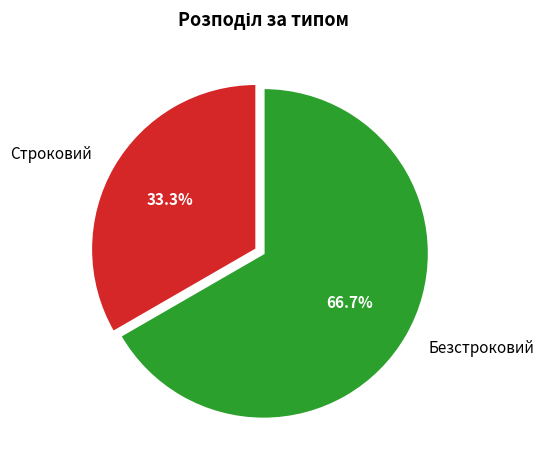

To the nearest percent, what portion does Строковий represent?

33%